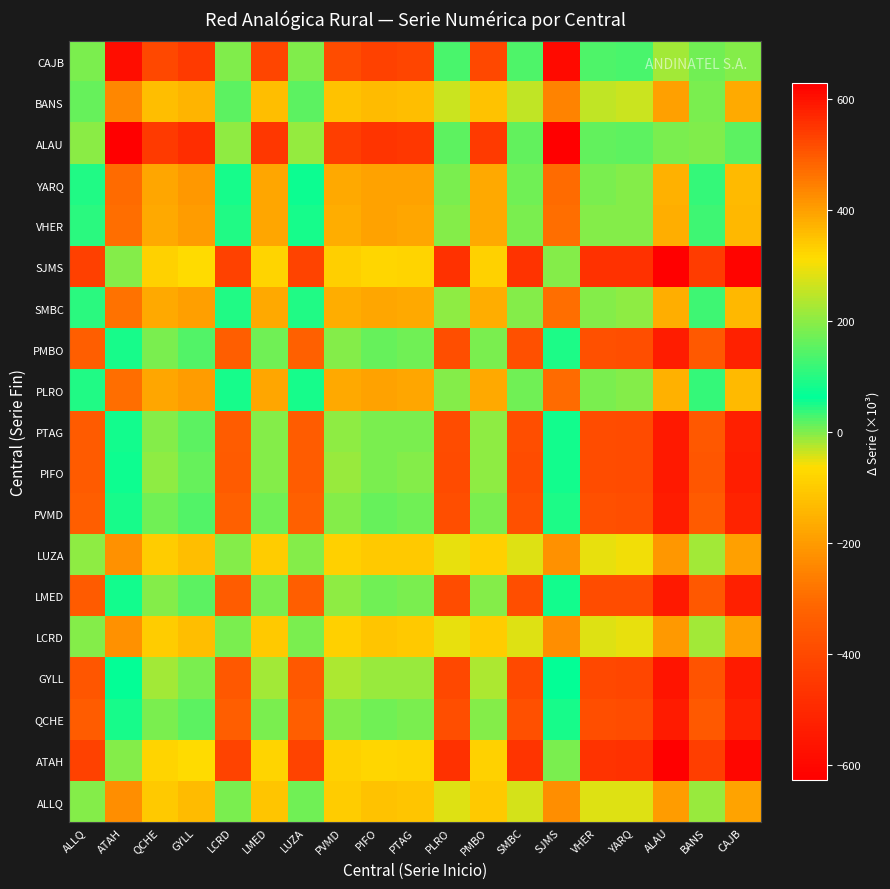

What is the spread (max minus min) of values at LMED?

628.4